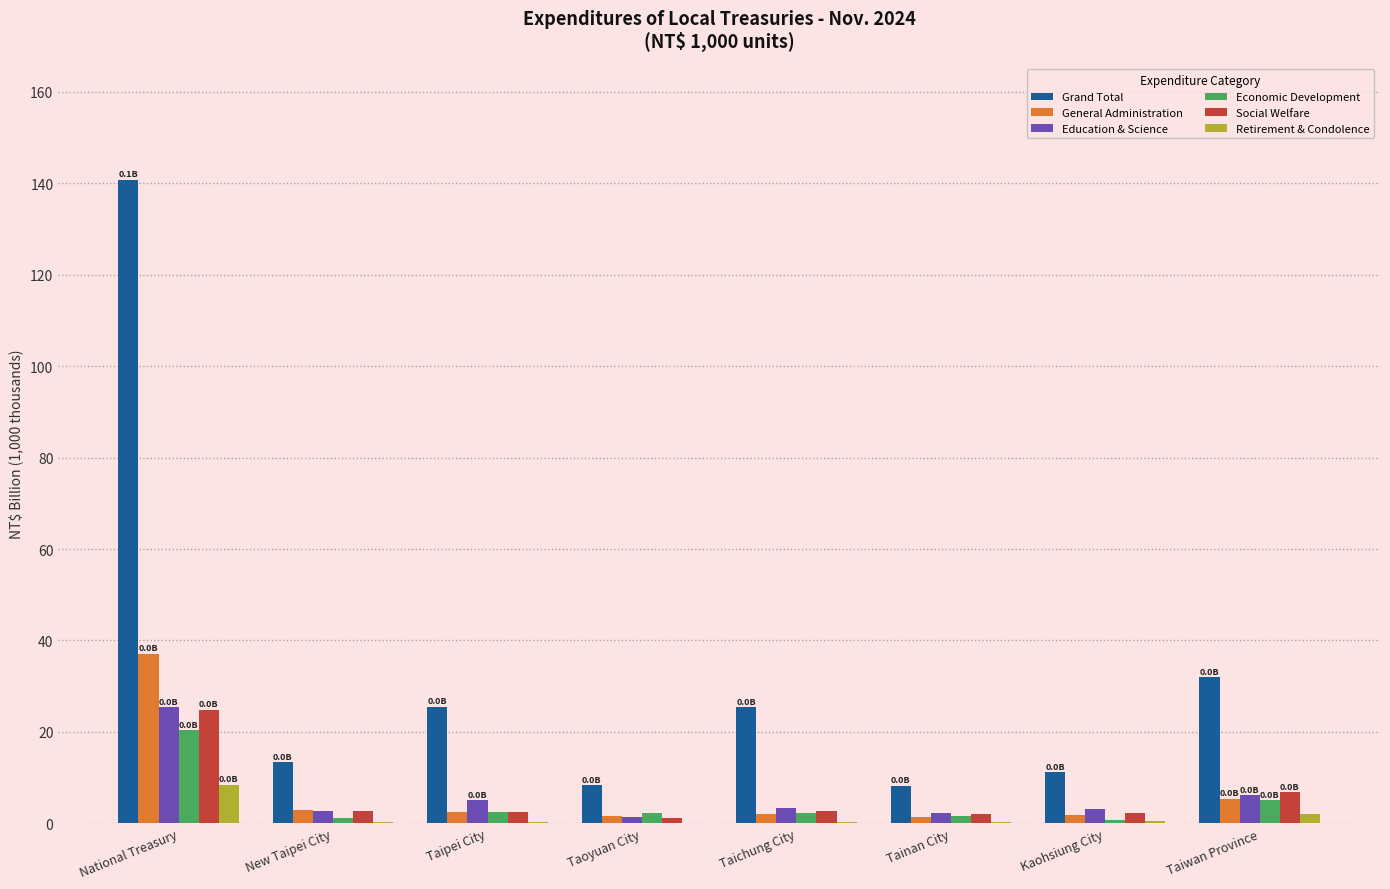

Which series has the largest range (max minus min)?

Grand Total